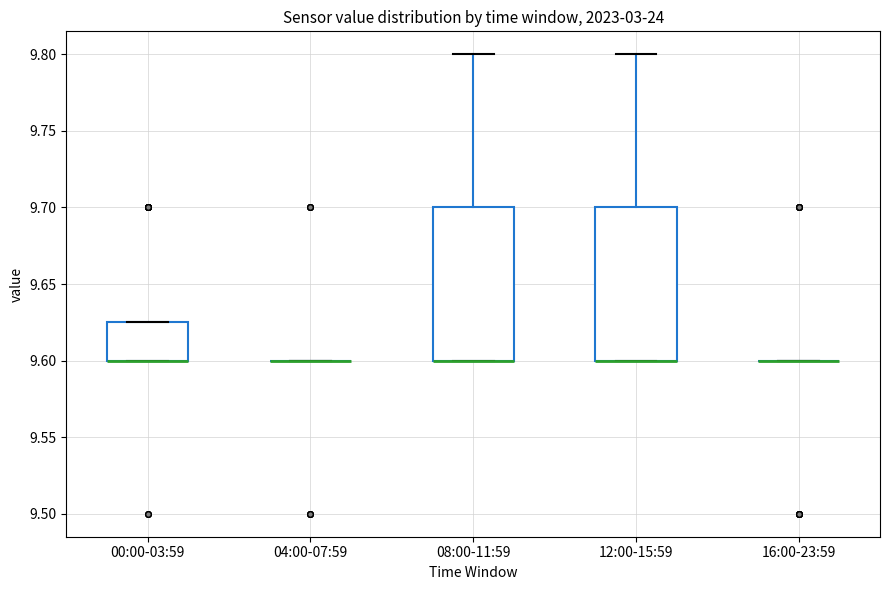

Where is the lower edge of the box for 12:00-15:59 on the y-axis? The values are not printed on the chart, so give them approximately, as read against the axis.

9.600